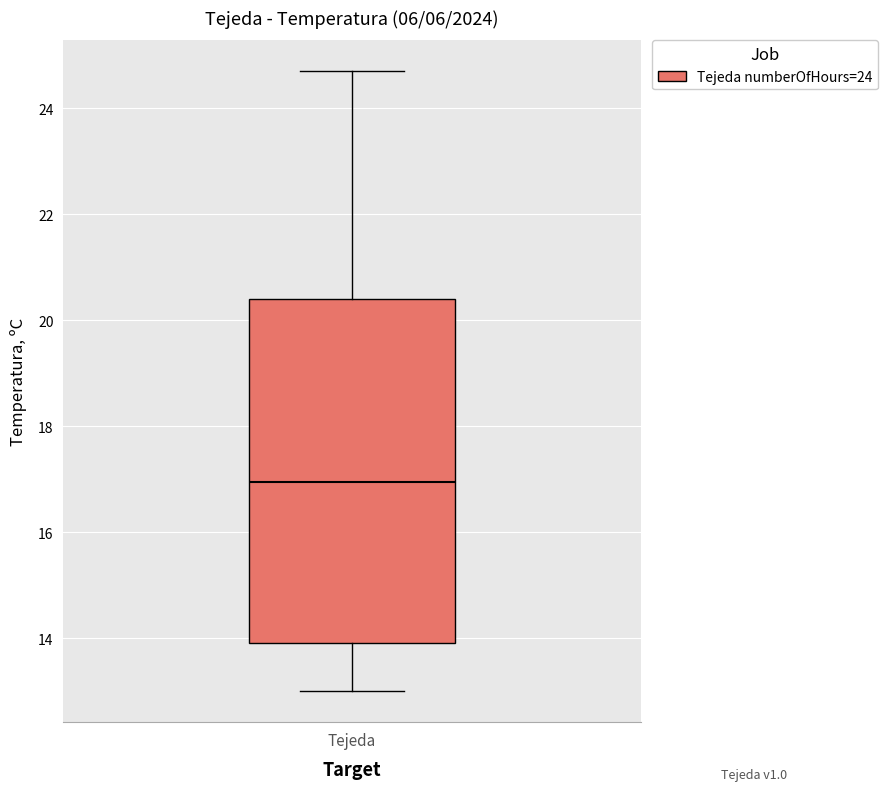

Transcribe this box plot: give where the median line is, the range the box spans, and where the two whiskers end, as read against the y-axis. The values are not printed on the chart, so give them approximately, as read against the axis.

median 17.0, box 14.0 to 20.4, whiskers 13.0 to 24.8